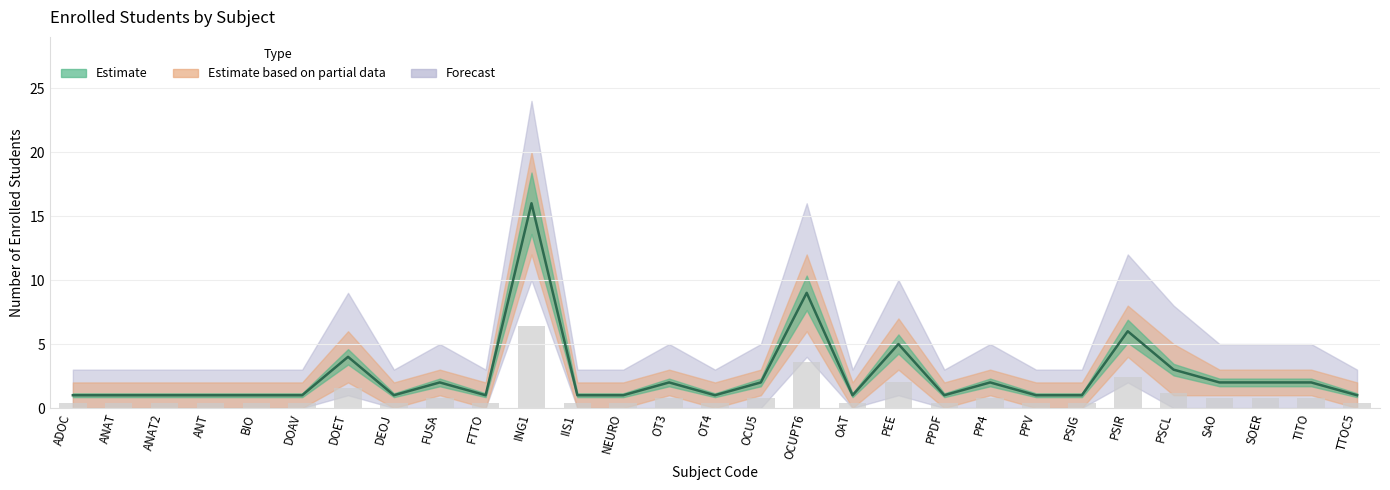

What is the ratio of the value at OAT to the value at DEOJ?

1.0